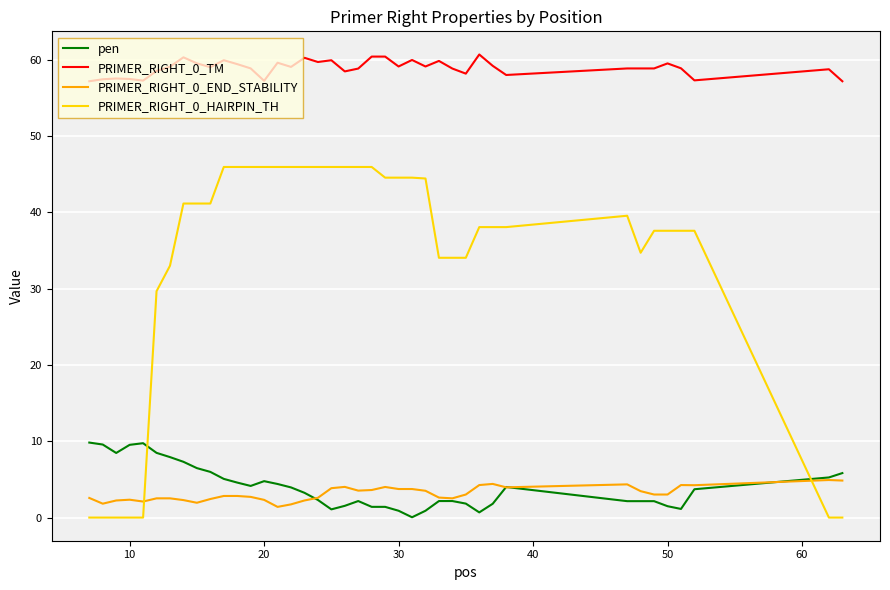

True or false: PRIMER_RIGHT_0_TM and PRIMER_RIGHT_0_HAIRPIN_TH cross at least once.

False